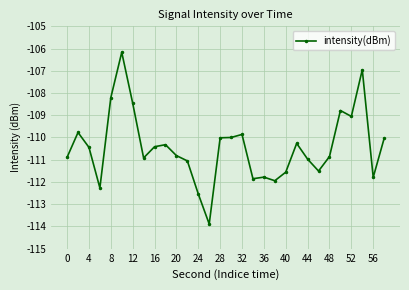

What is the value of the 1st point from the left?

-110.9